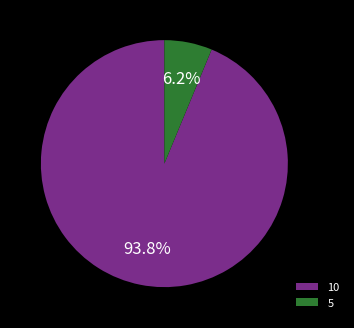

The 10 slice represents 77% of the pie. True or false?

False